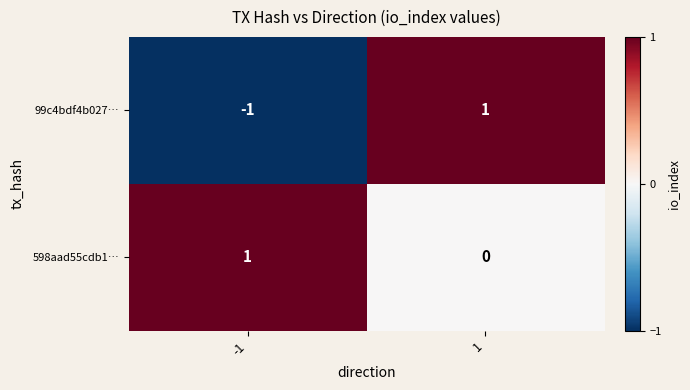

At 1, list the series in order from smallest to largest.

598aad55cdb1…, 99c4bdf4b027…